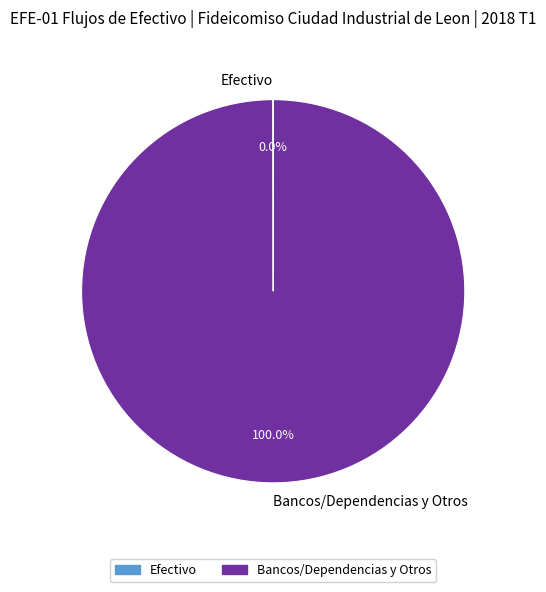

Which category has the biggest portion of the pie?

Bancos/Dependencias y Otros